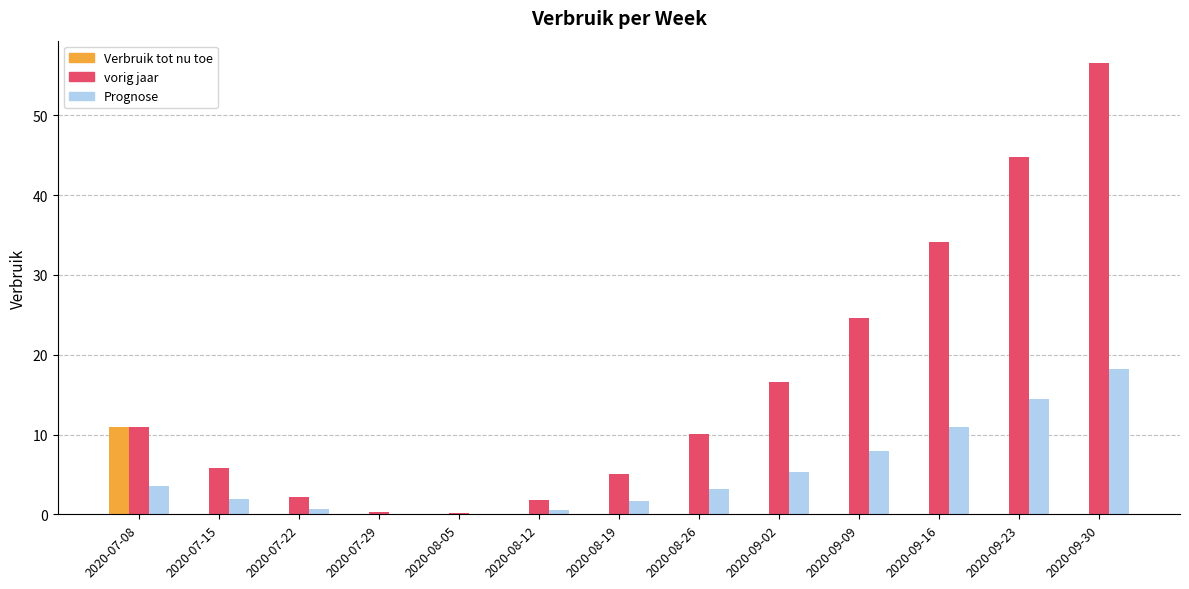

Which category has the highest value across all series?

2020-09-30